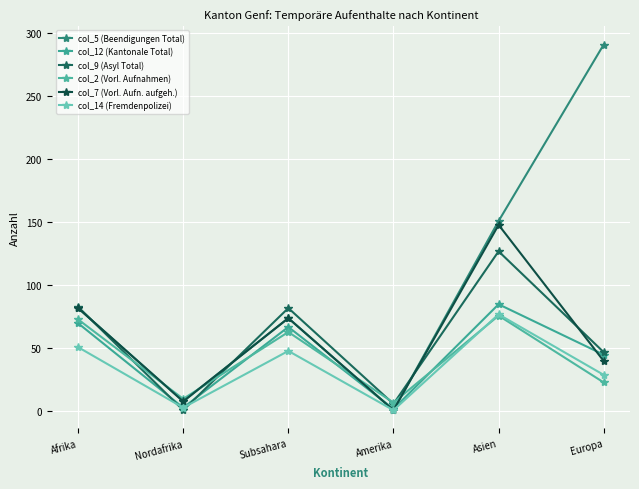

Which label corresponds to the largest value in the chart?

Europa